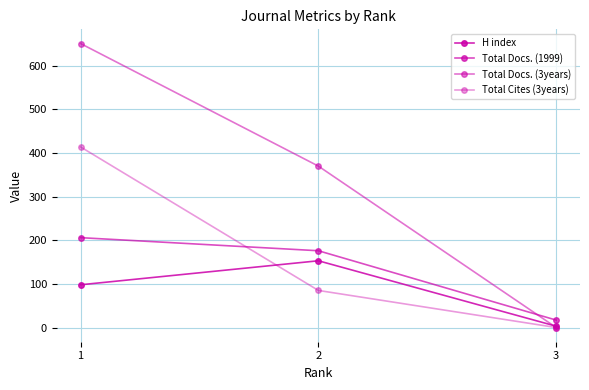

At how many categories does at least one series exceed 177?

2